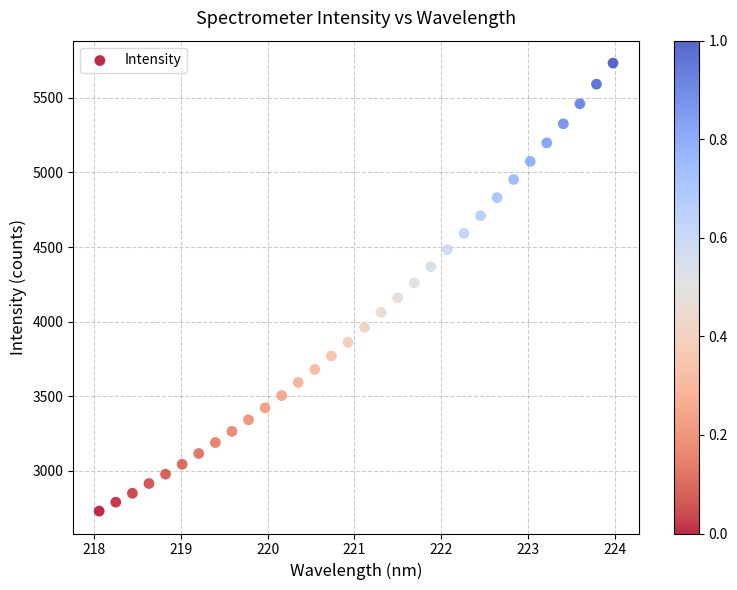

What is the range of Y values (max minus min)?

3001.7